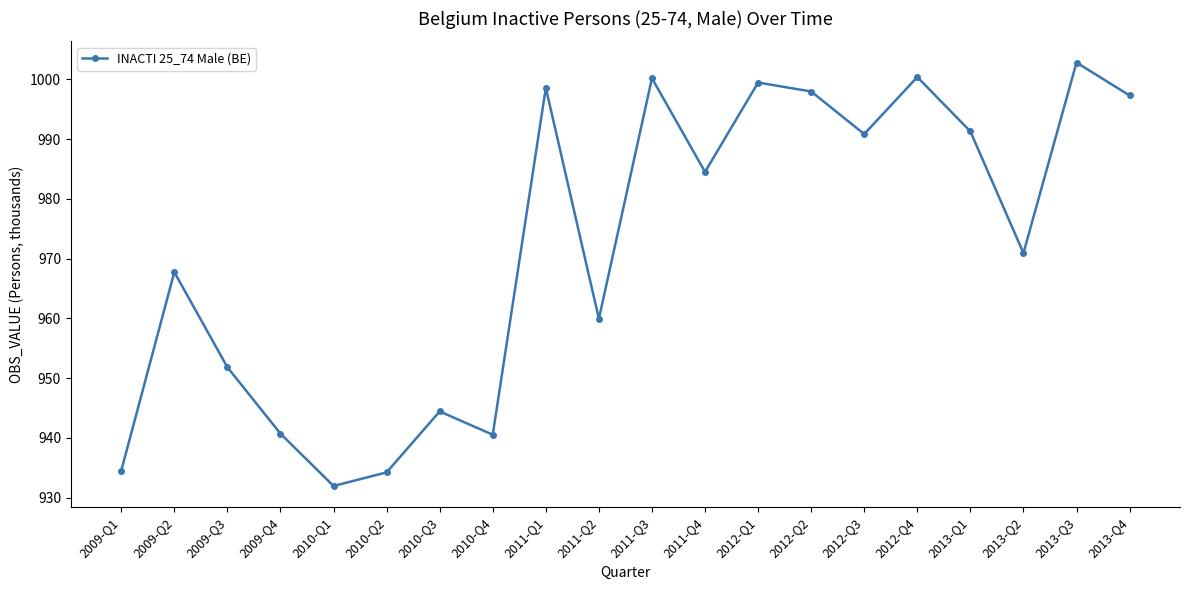

What is the label of the 4th point from the right?

2013-Q1